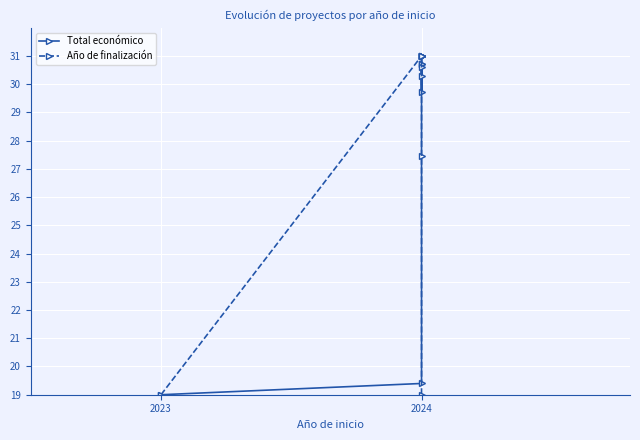

How many times do Año de finalización and Total económico cross each other?

1